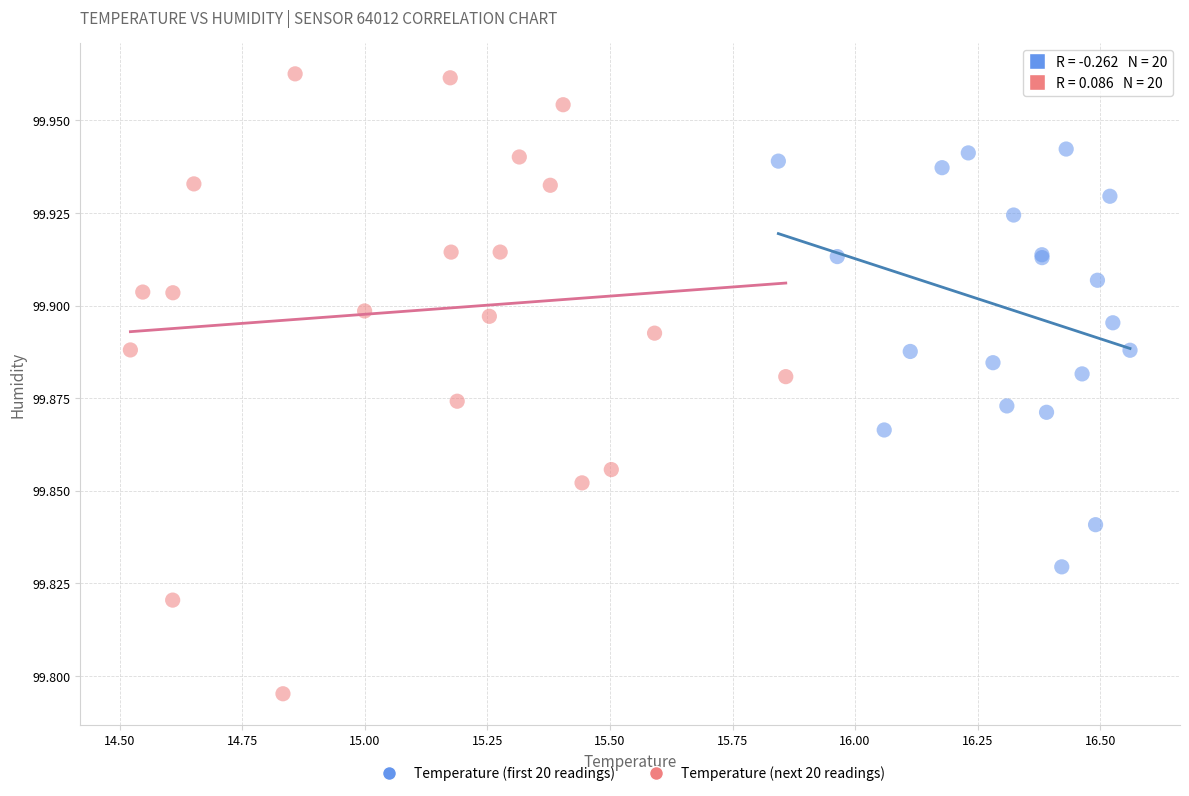

Which series has the widest spread of Y values?

Temperature (next 20 readings)